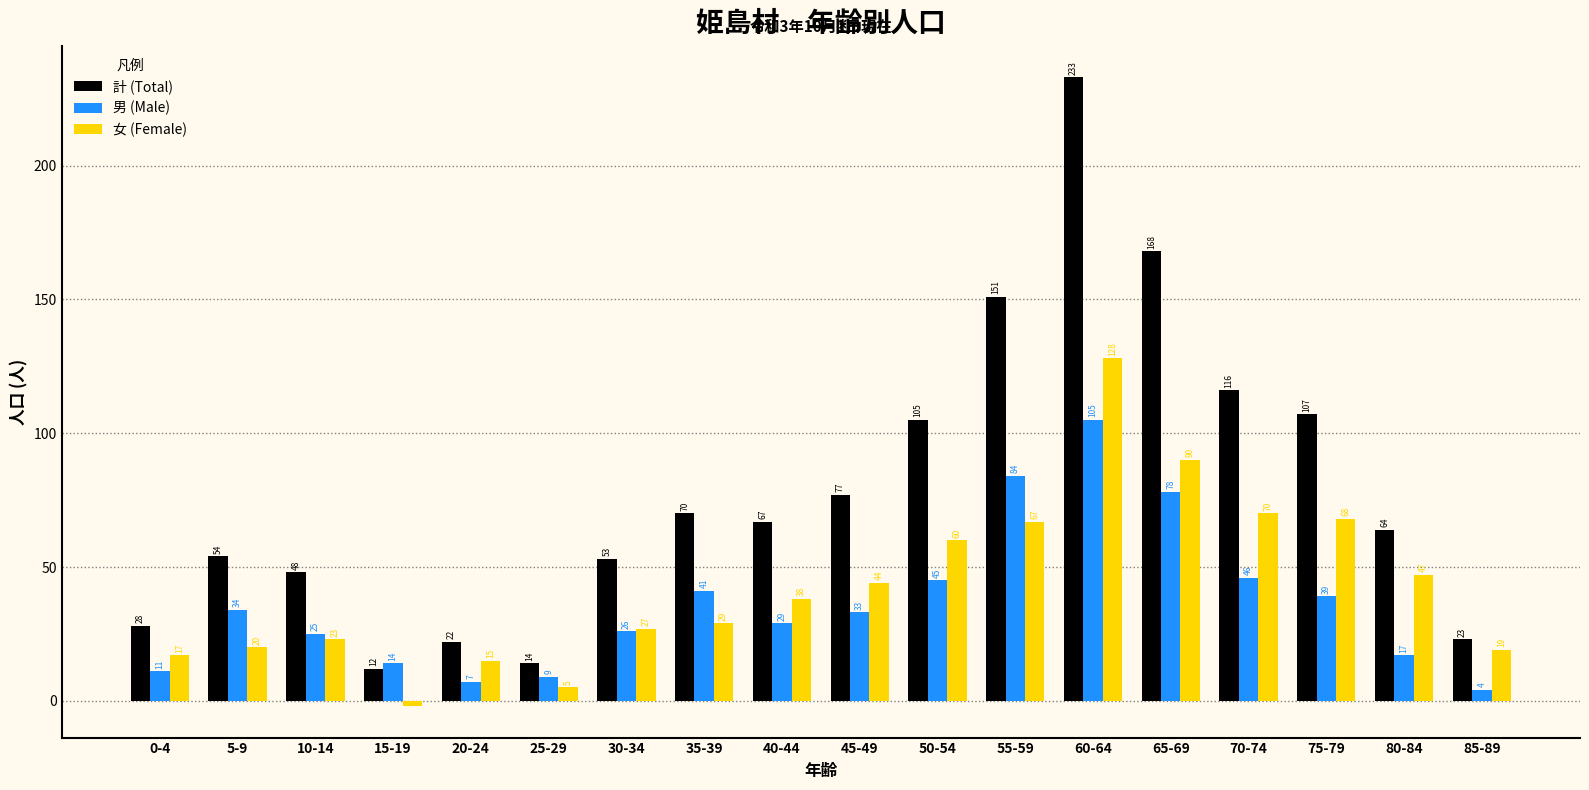

Rank the categories by 計 (Total) value from lowest to highest.

15-19, 25-29, 20-24, 85-89, 0-4, 10-14, 30-34, 5-9, 80-84, 40-44, 35-39, 45-49, 50-54, 75-79, 70-74, 55-59, 65-69, 60-64